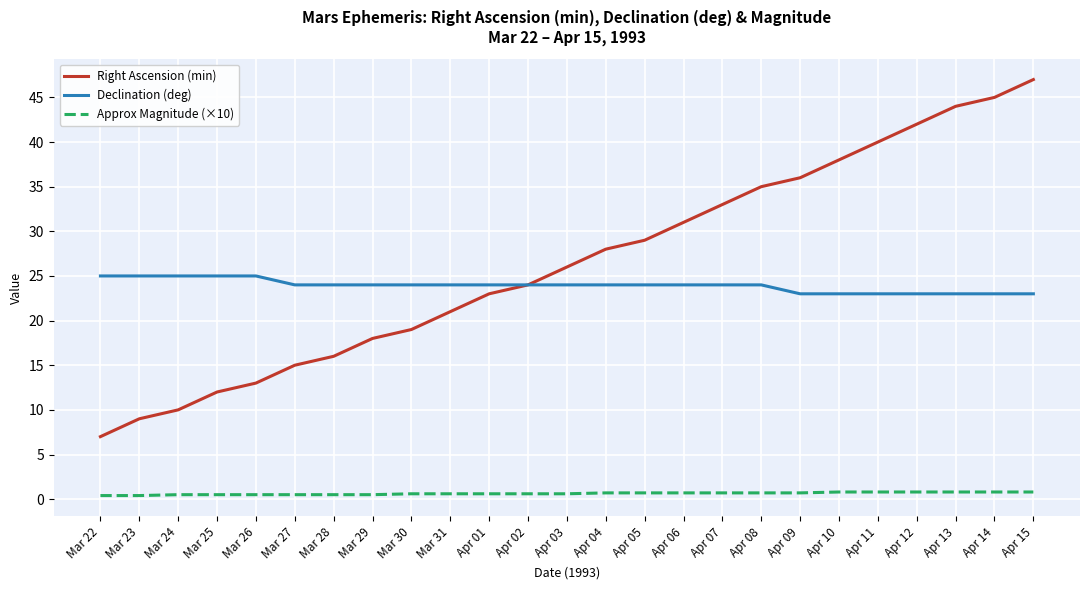

List the series in order of their peak value, highest first.

Right Ascension (min), Declination (deg), Approx Magnitude (×10)